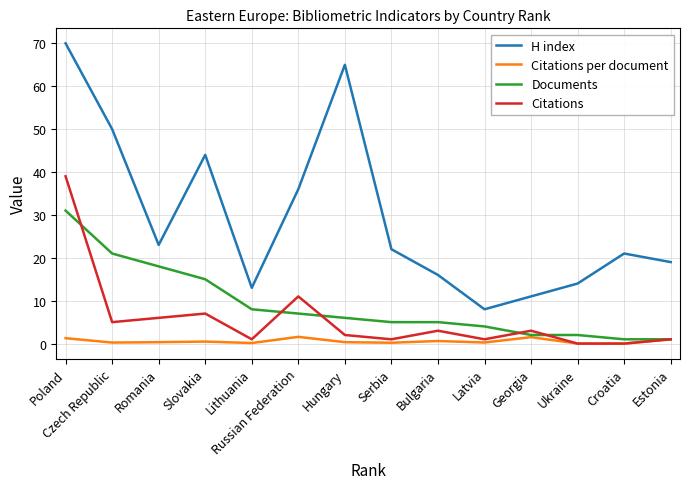

Which series has the widest spread of values?

H index